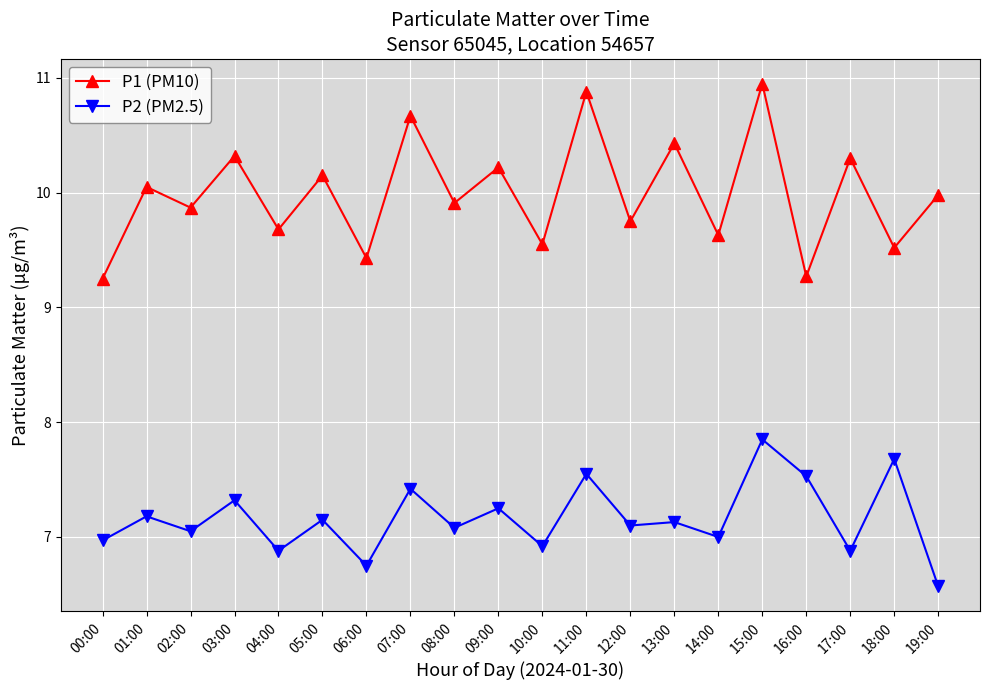

What is the smallest value displayed?

6.6